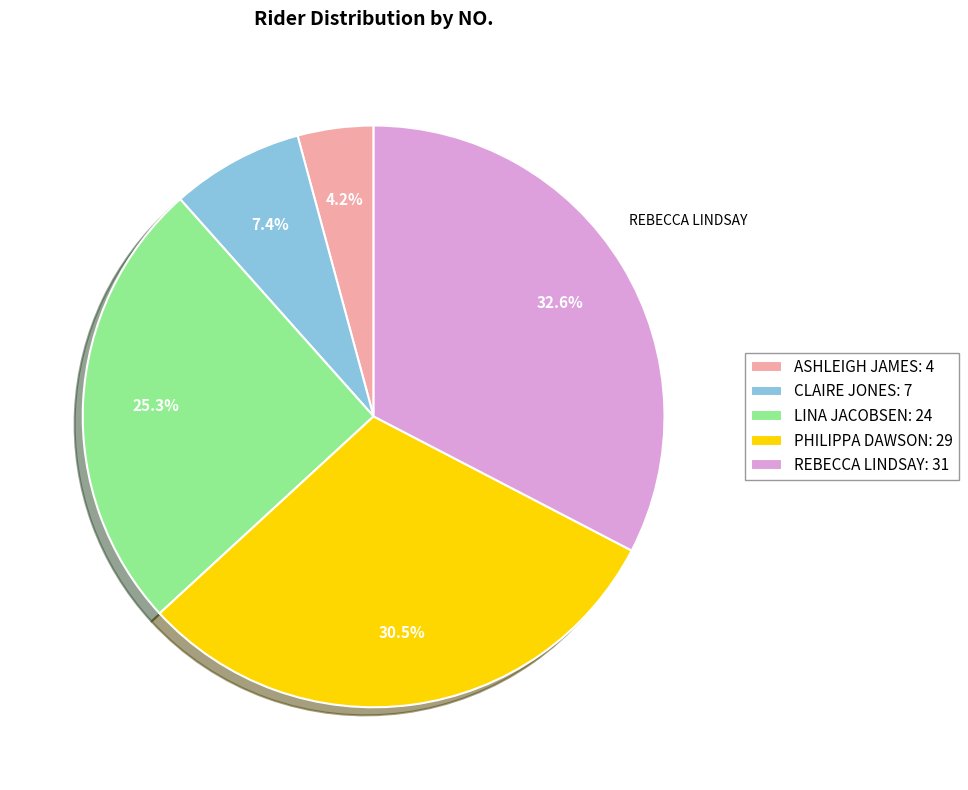

Does any single category account for the majority?

No